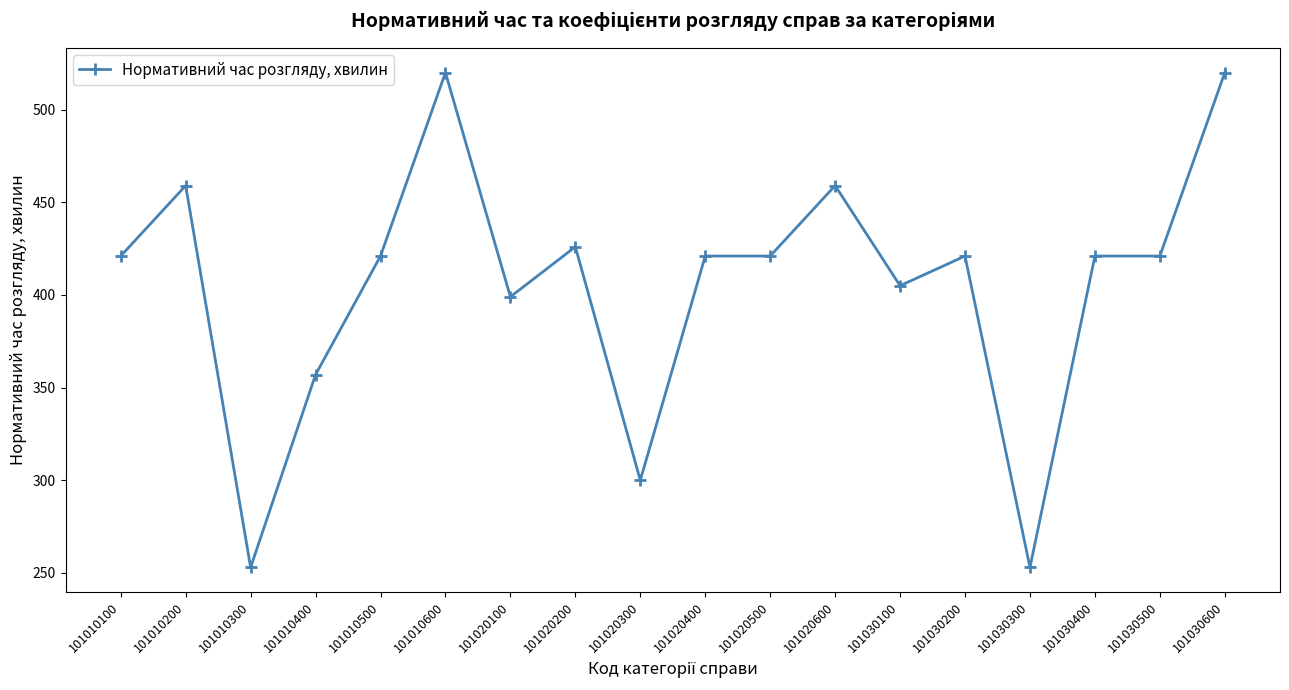

At which category does the data reach its first local valley?

101010300